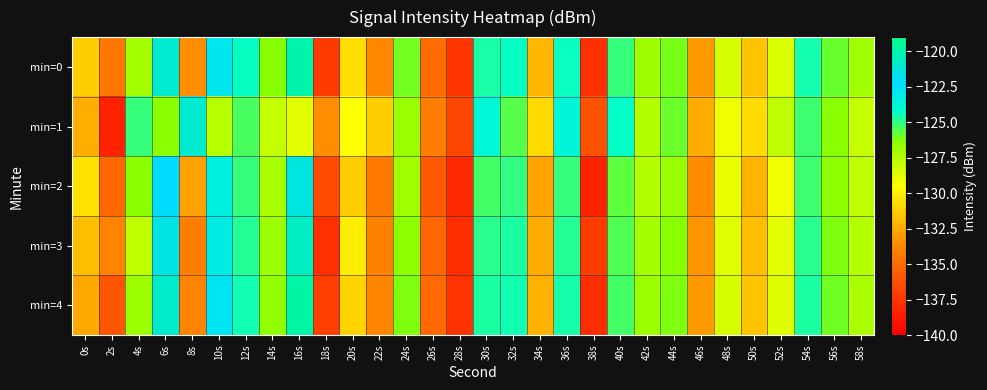

What is the minimum value shown in the chart?

-138.4